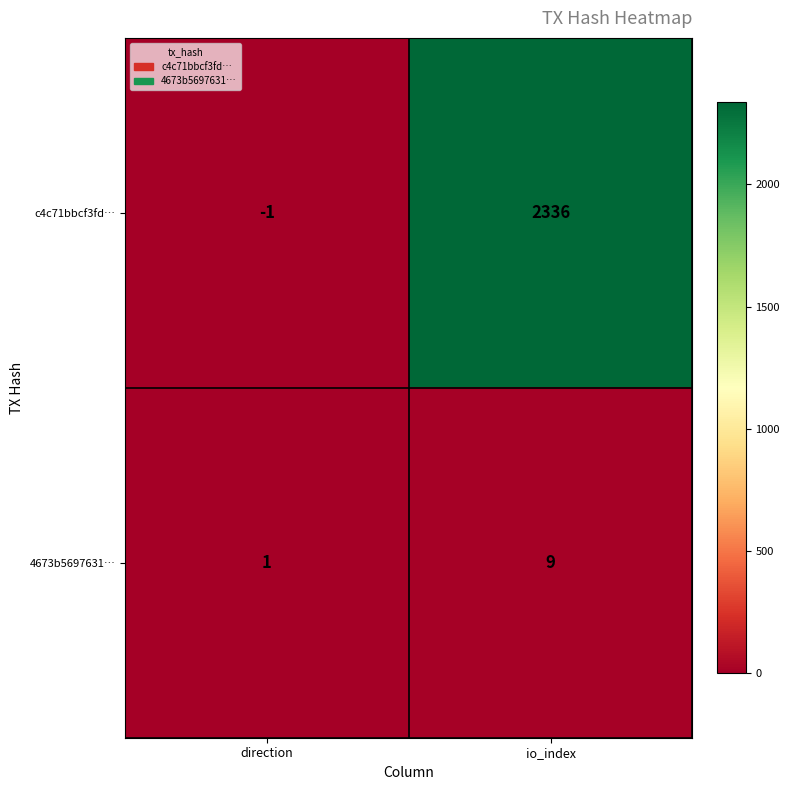

What is the difference between the highest and lowest values at io_index?

2327